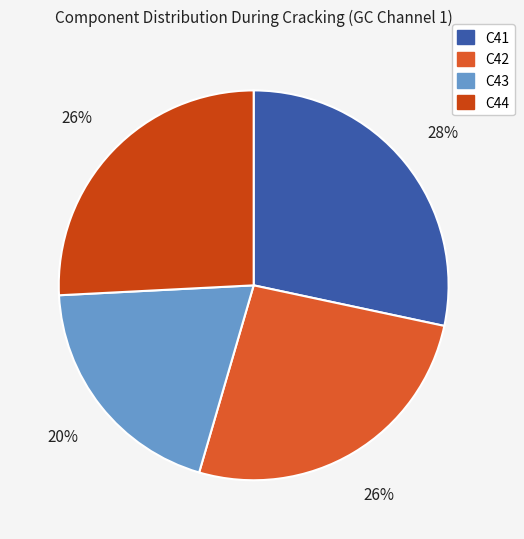

What percentage is the C43 slice, to the nearest percent?

20%